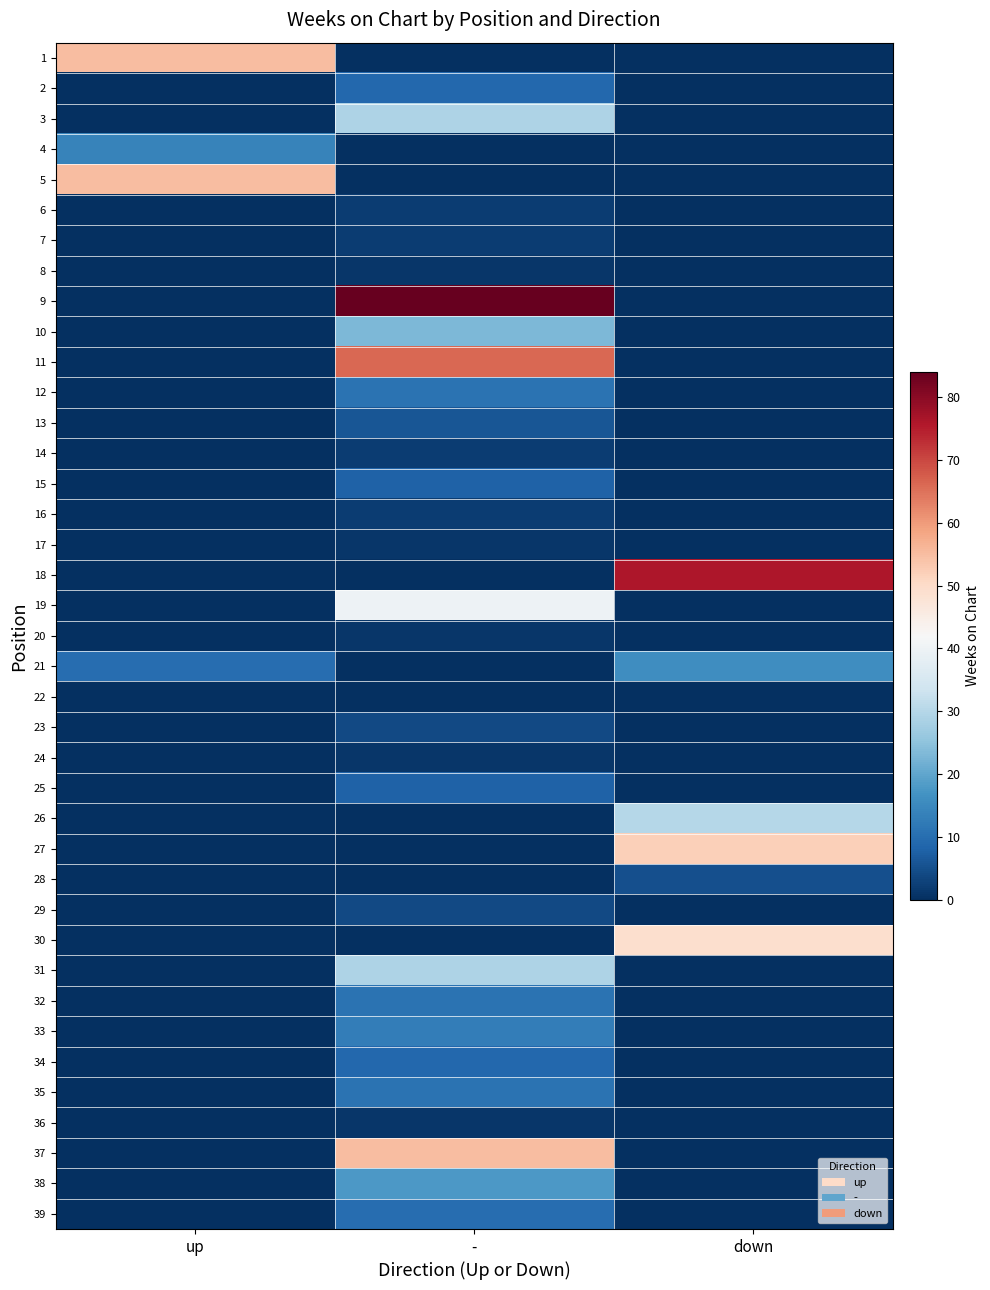

Between up and -, which is larger?

up